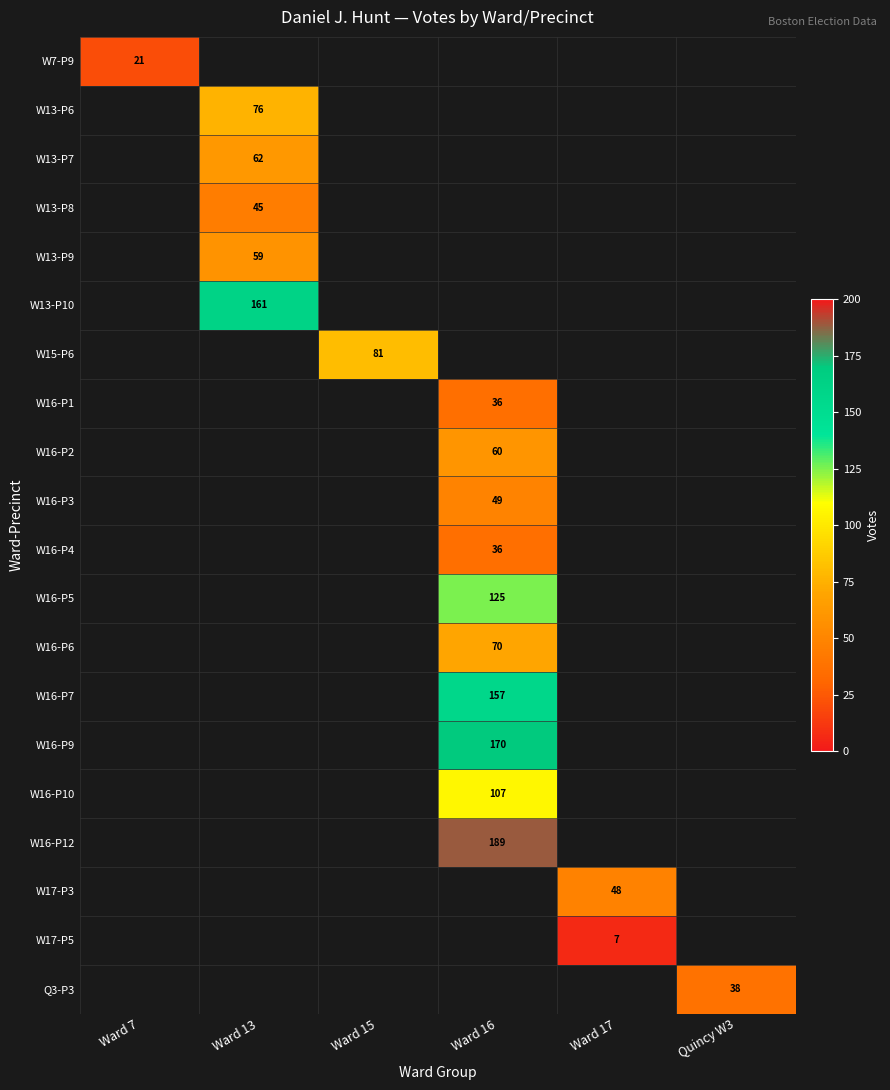

True or false: Q3-P3 has a value of 59 at Quincy W3.

False